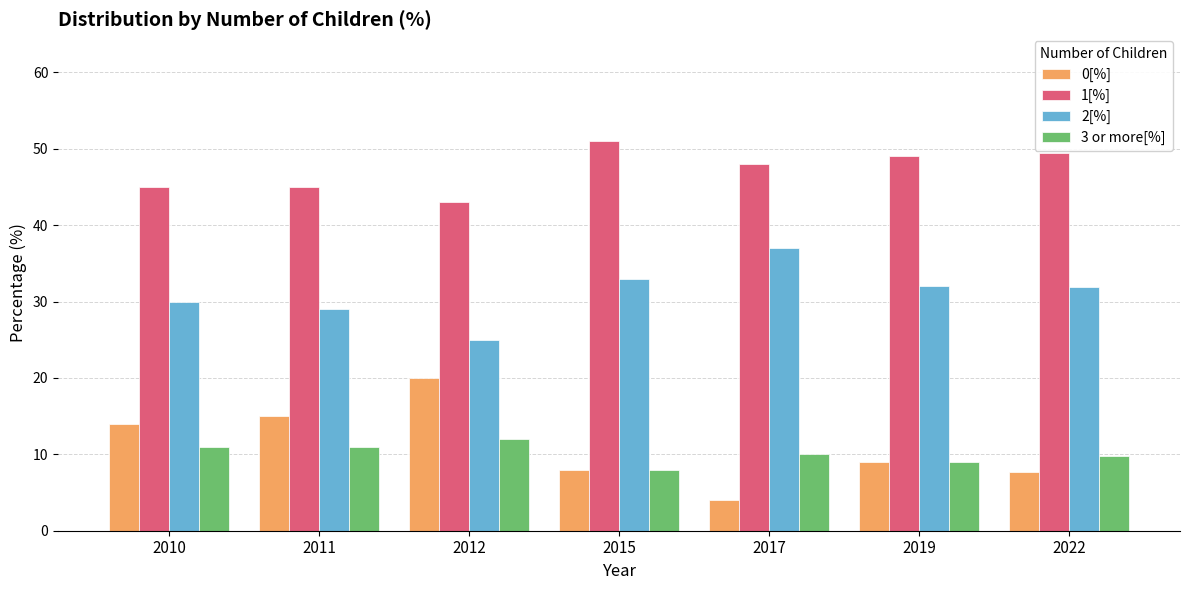

Are the bars horizontal?

No